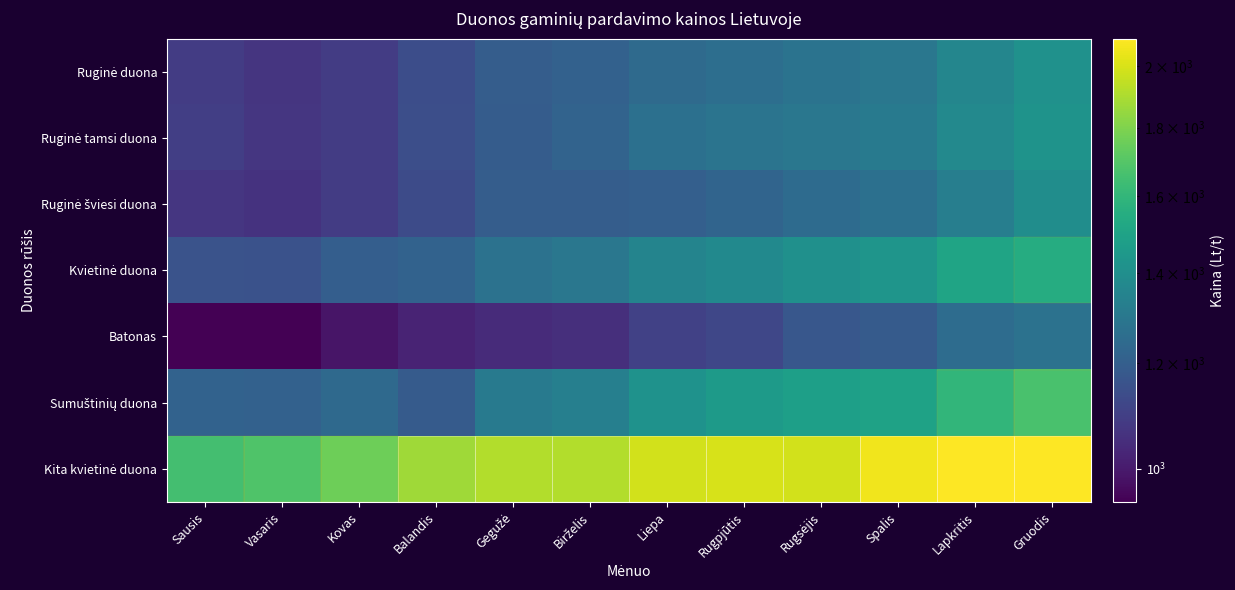

Rank the series by their maximum value, from lowest to highest.

Batonas, Ruginė šviesi duona, Ruginė duona, Ruginė tamsi duona, Kvietinė duona, Sumuštinių duona, Kita kvietinė duona